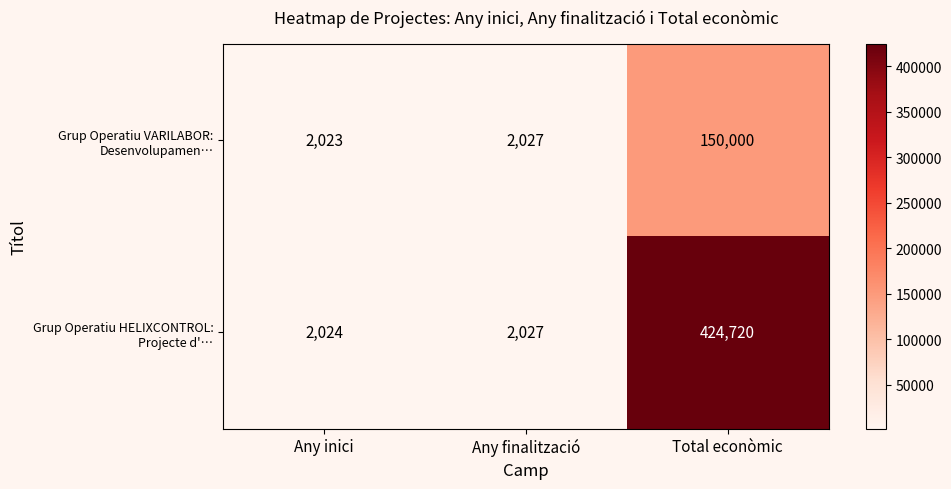

At how many categories does at least one series exceed 302388?

1